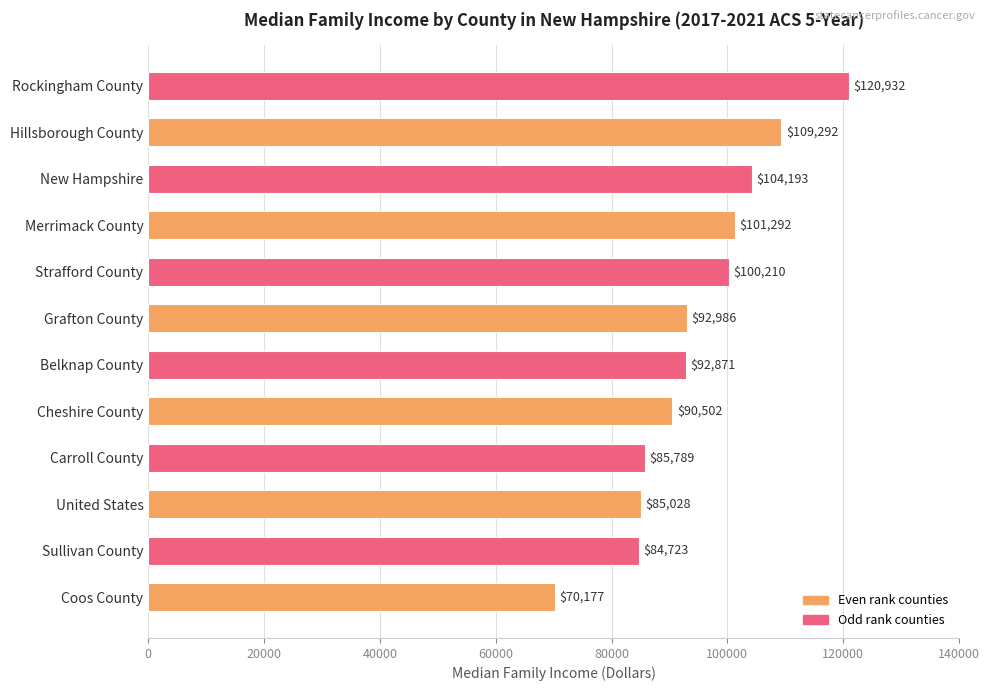

Are the bars grouped side by side (vs. stacked)?

No